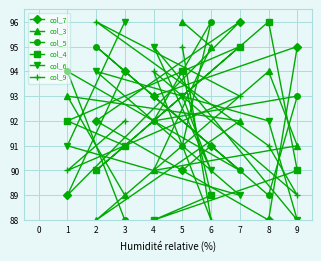

At 7, list the series in order from largest to smallest.

col_7, col_4, col_9, col_3, col_5, col_6